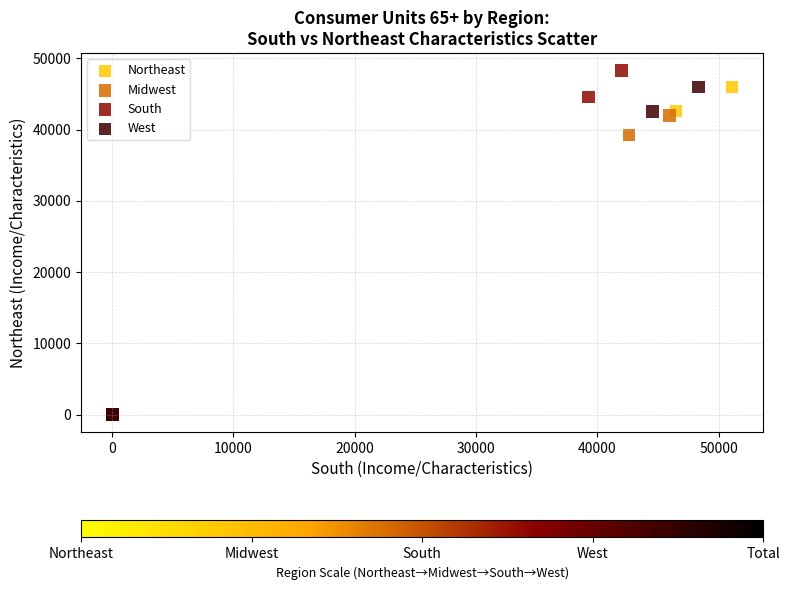

Which series has the largest Y range (max minus min)?

South